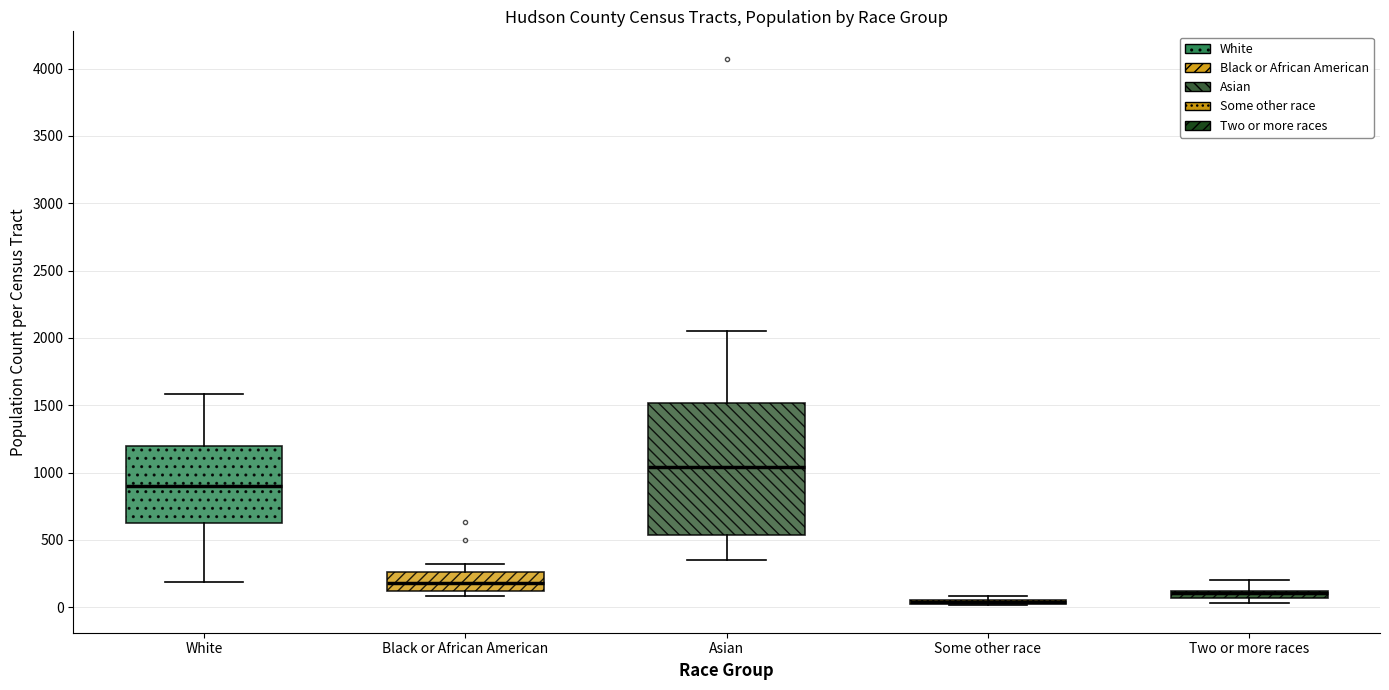

Where does the upper whisker of the box for Asian end on the y-axis? The values are not printed on the chart, so give them approximately, as read against the axis.

2050